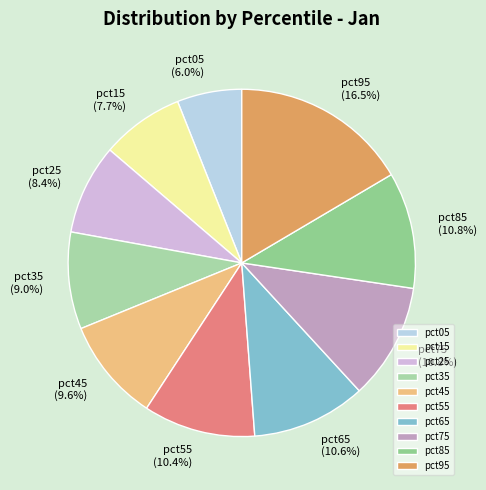

Which slice is the smallest?

pct05